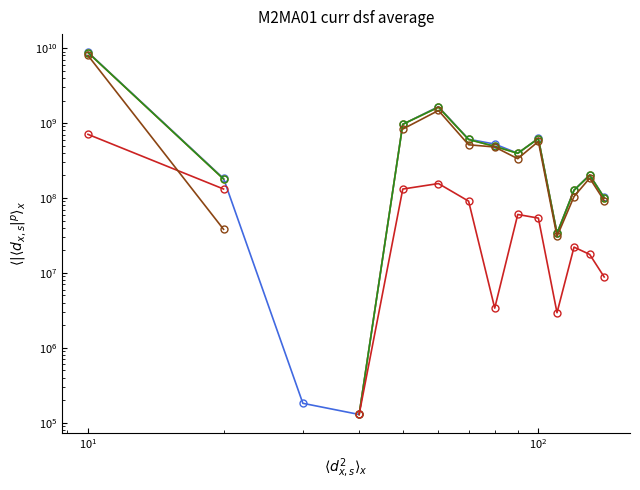

At how many categories does at least one series exceed 4382782498?

1